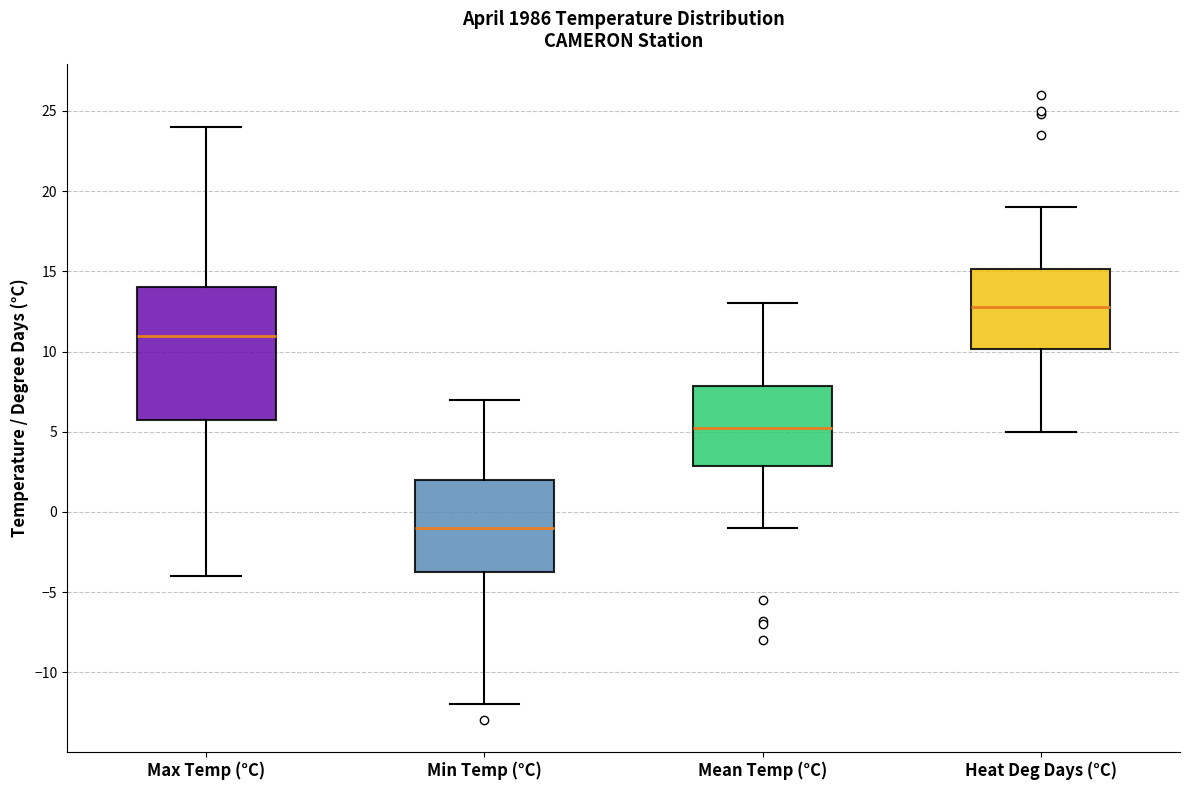

Where is the upper edge of the box for Max Temp (°C) on the y-axis? The values are not printed on the chart, so give them approximately, as read against the axis.

14.0